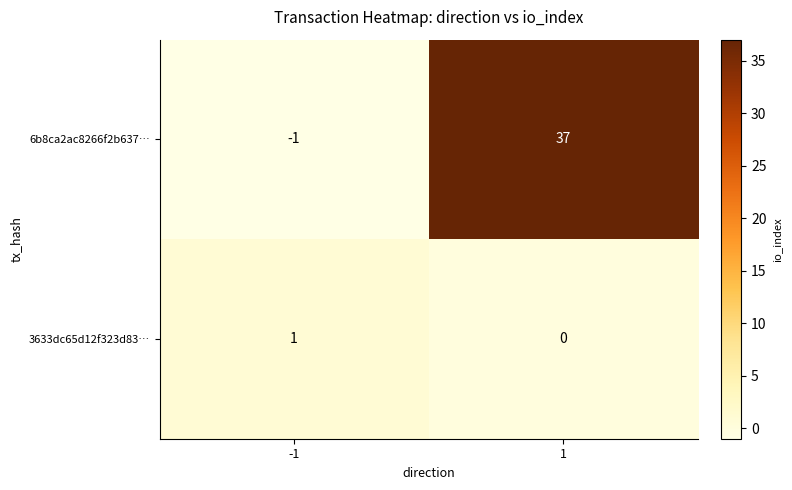

Which series has the largest total across all categories?

6b8ca2ac8266f2b637…